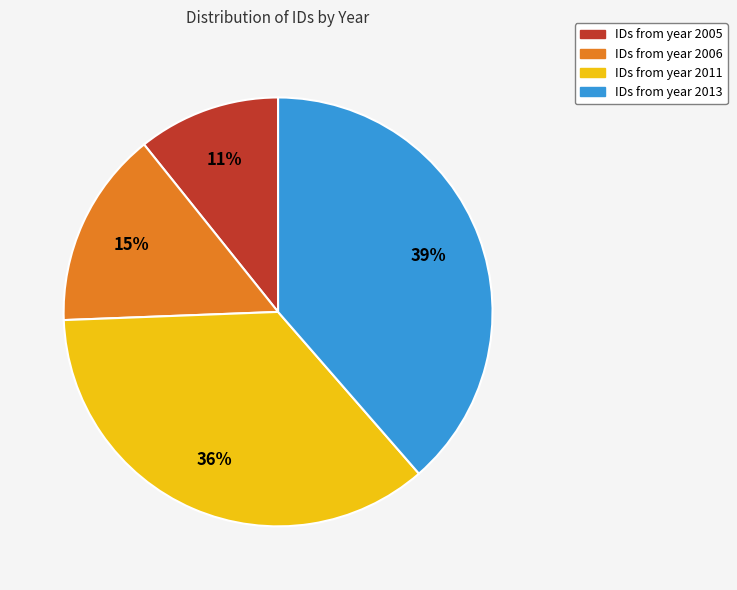

Is there a majority slice in this chart?

No